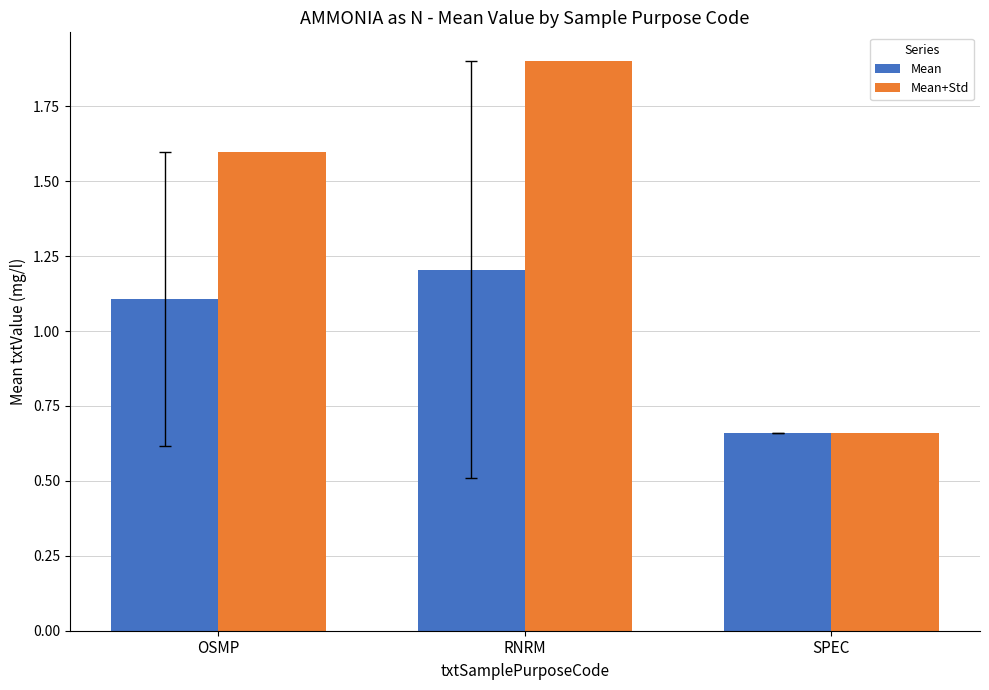

How many series are shown in this chart?

2